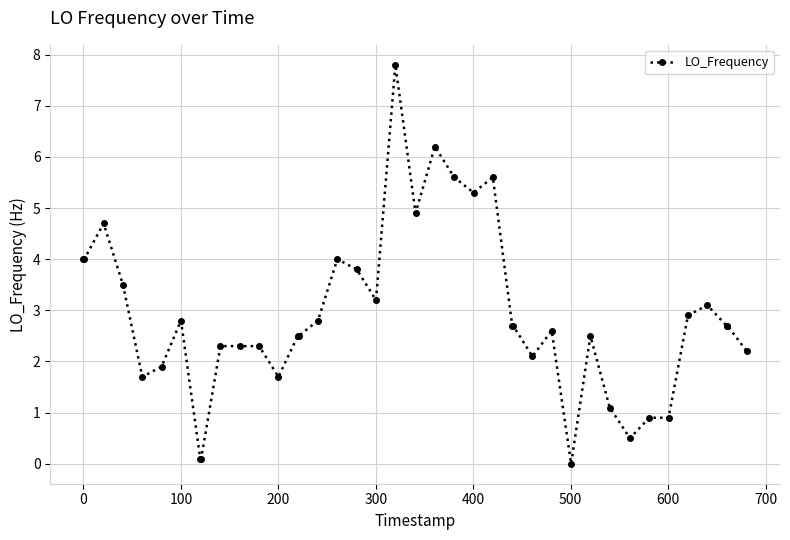

True or false: the data has more than 2 interior local peaks.

True